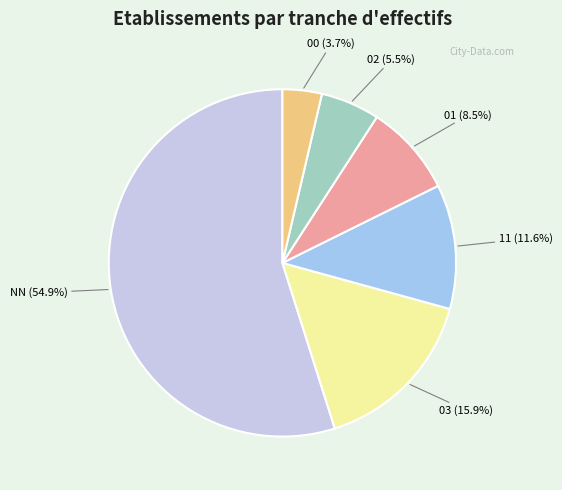

Does any single category account for the majority?

Yes